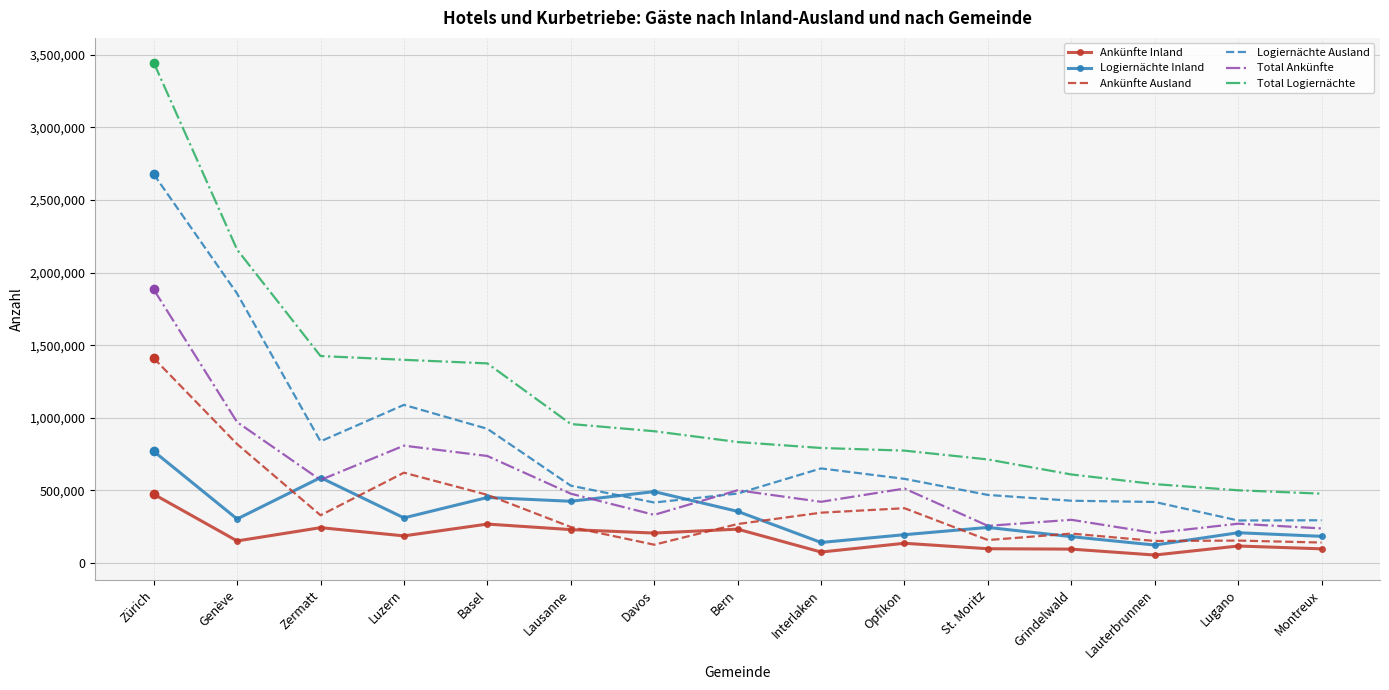

At which category is the sum across all series the highest?

Zürich